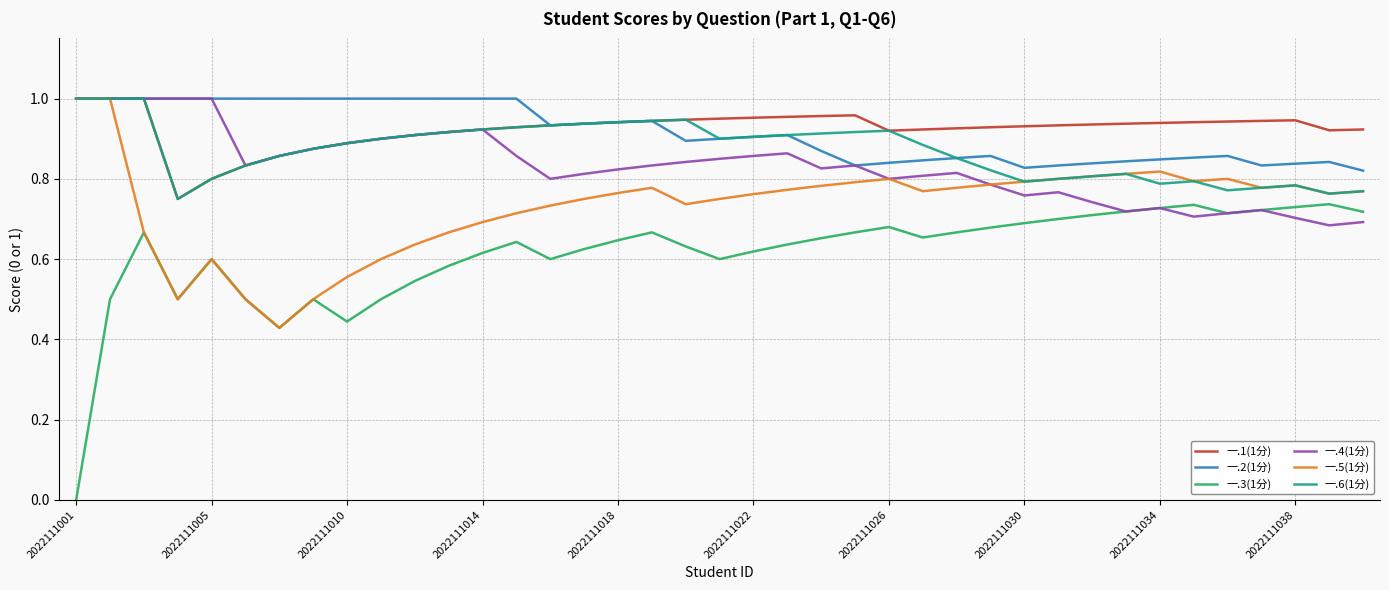

Which series has the widest spread of values?

一.3(1分)